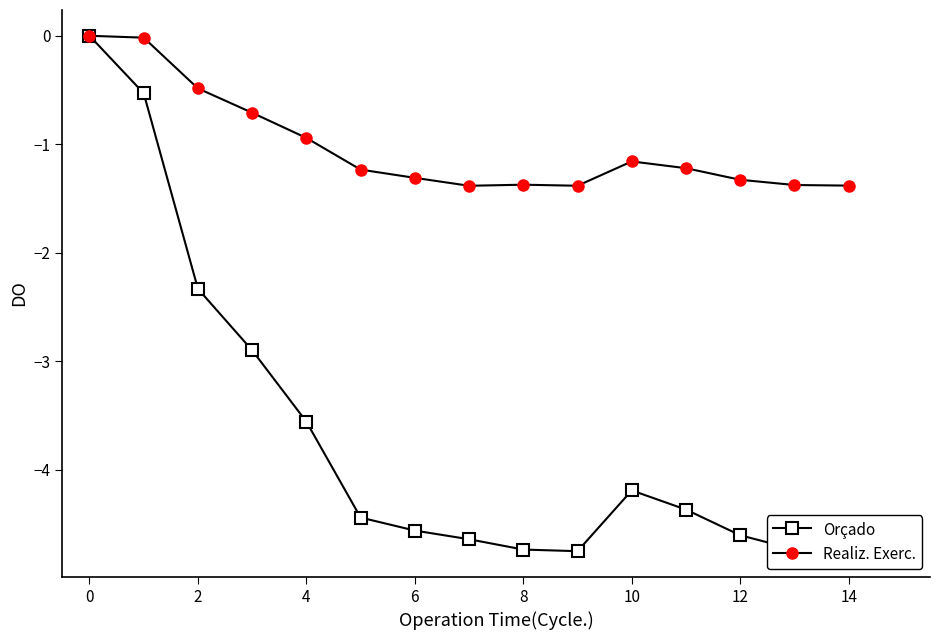

What is the average value of the Realiz. Exerc. series?

-1.0